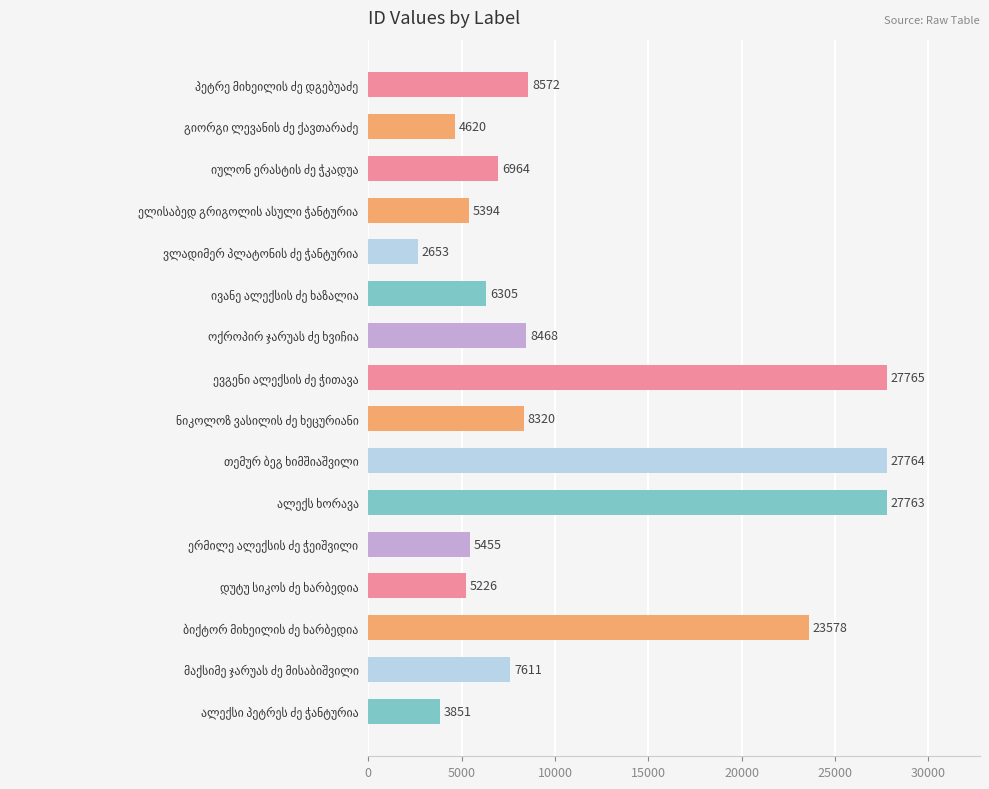

What is the value of the 6th bar from the top?

6305